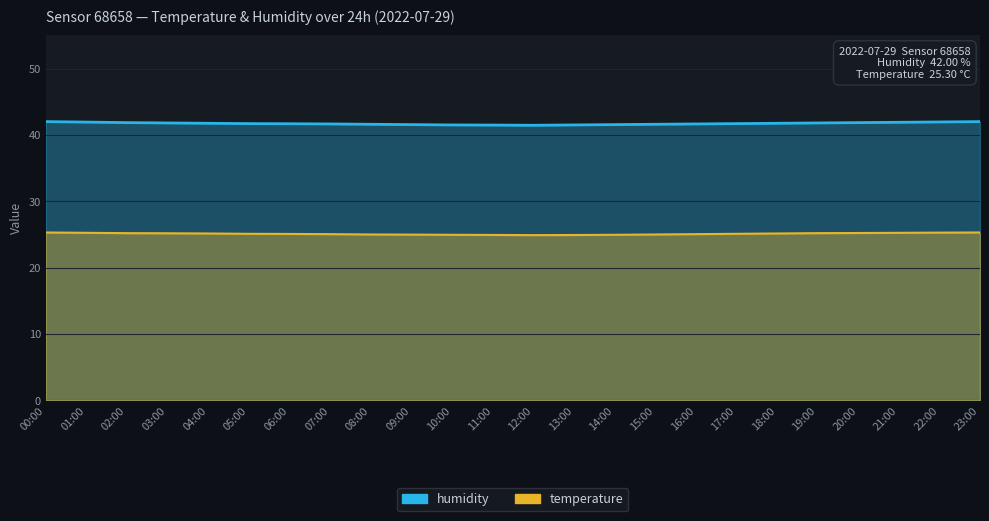

True or false: humidity and temperature intersect in this chart.

False